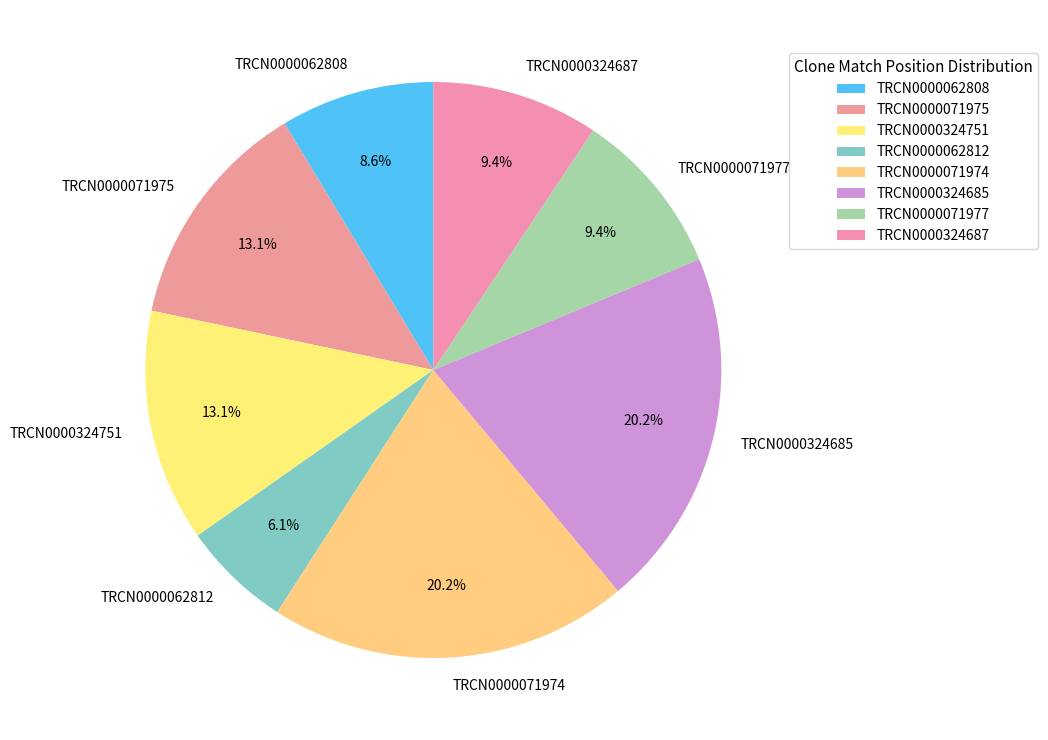

Does any single category account for the majority?

No